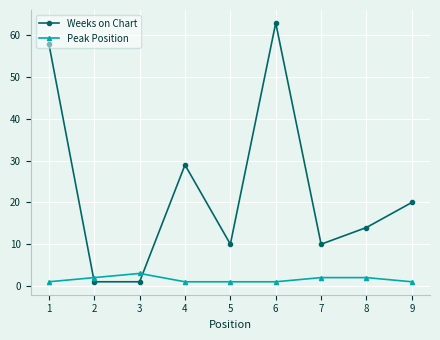

How many intersections are there between Weeks on Chart and Peak Position?

2